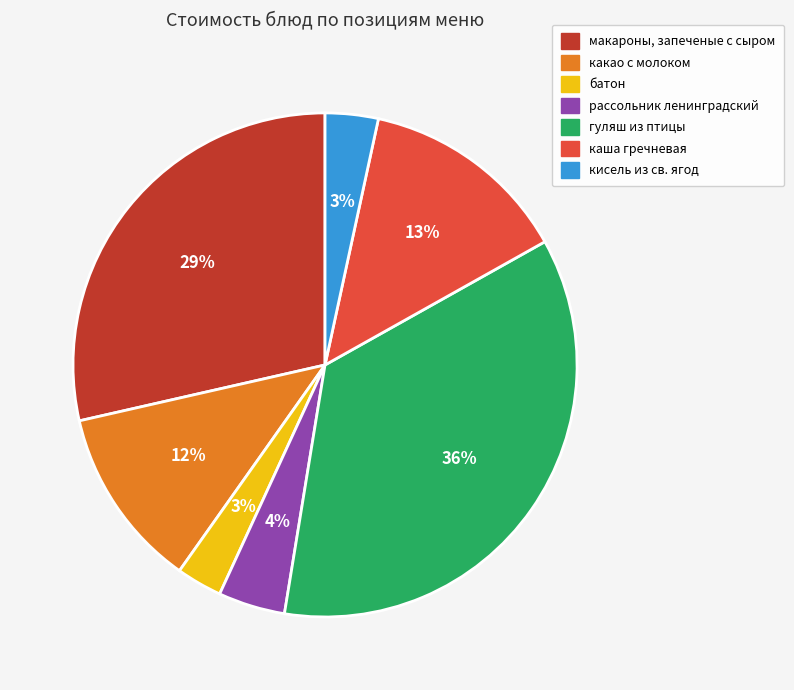

How many segments does this pie chart have?

7